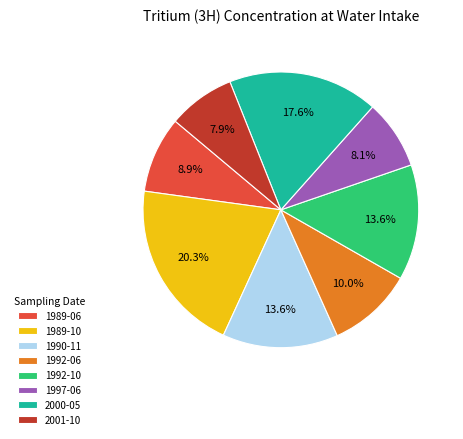

What percentage is the 2001-10 slice, to the nearest percent?

8%